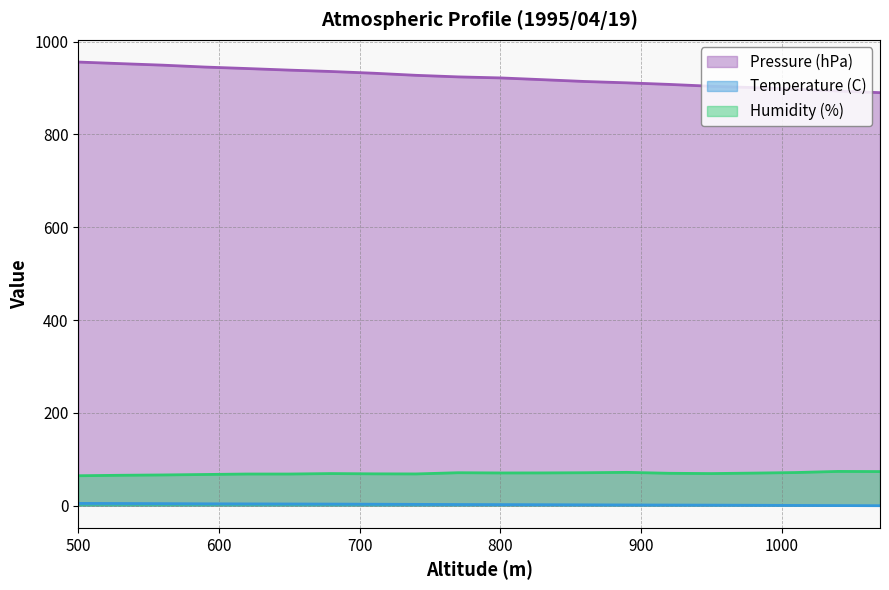

Is it true that Temperature (C) equals 0.5 at 830?

False